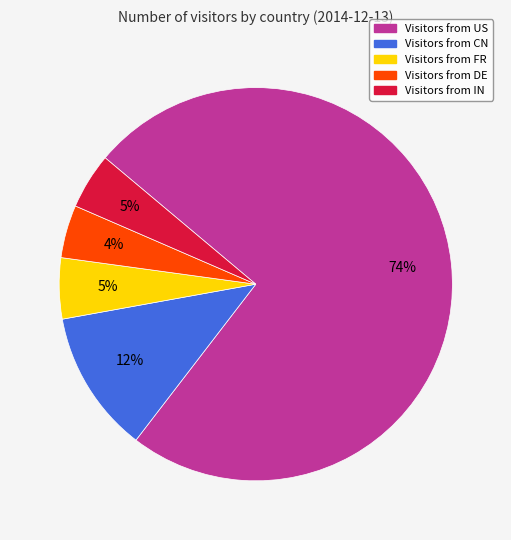

To the nearest percent, what is the average slice percentage?

20%